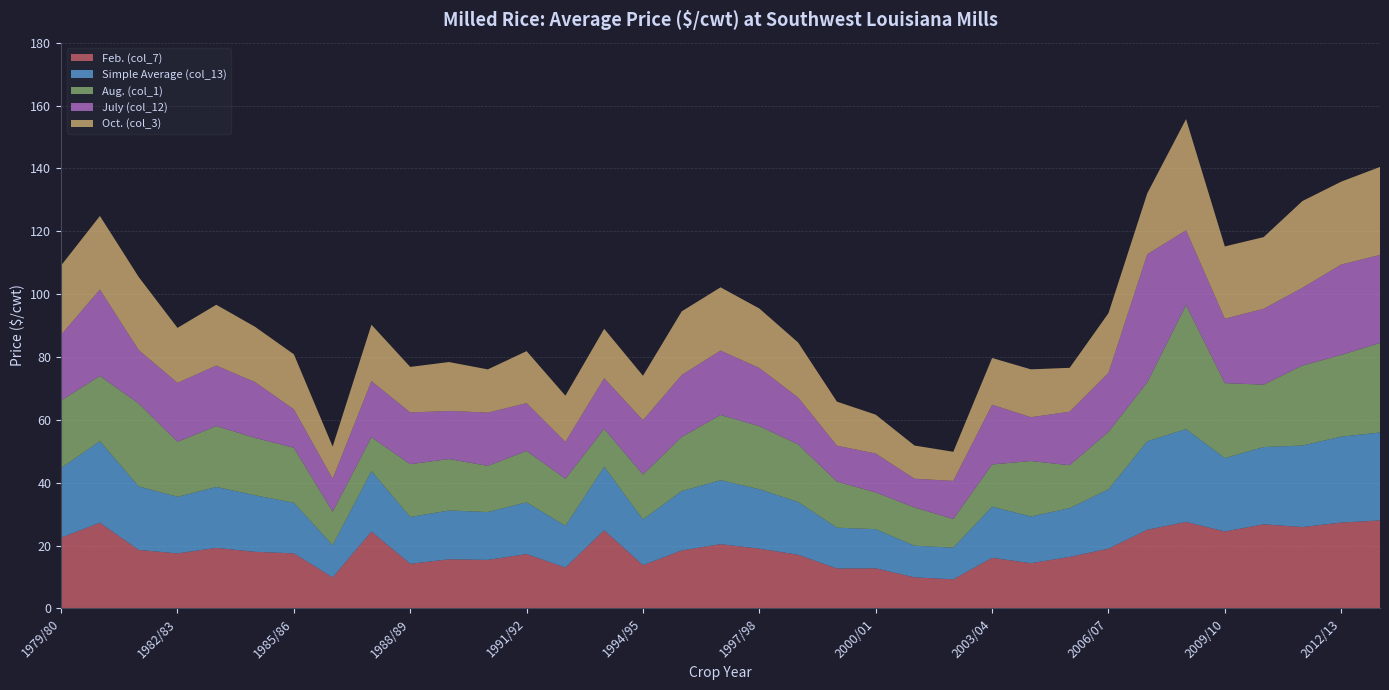

Reading right to left, what are all the values shown in this chart?

Feb. (col_7): 28.0	27.3	25.9	26.8	24.5	27.5	25.0	19.0	16.4	14.4	16.1	9.2	9.9	12.8	12.7	17.1	19.0	20.4	18.4	13.8	24.9	13.0	17.3	15.4	15.6	14.2	24.4	9.9	17.5	18.0	19.2	17.5	18.6	27.2	22.5
Simple Average (col_13): 28.0	27.3	25.9	24.6	23.4	29.6	28.1	18.9	15.5	14.9	16.3	10.1	10.1	12.4	13.0	16.8	18.9	20.3	18.9	14.5	20.2	13.3	16.4	15.2	15.5	14.9	19.2	10.2	16.1	18.0	19.4	18.0	20.2	26.0	22.2
Aug. (col_1): 28.5	26.0	25.4	19.9	23.9	39.4	18.8	18.3	13.6	17.6	13.4	9.1	12.2	11.7	14.7	18.4	20.1	20.8	17.2	14.3	12.1	14.9	16.4	14.7	16.4	16.8	10.8	10.6	17.5	18.2	19.4	17.5	26.4	20.8	21.5
July (col_12): 28.0	28.8	24.8	24.1	20.5	23.8	40.8	18.8	17.1	13.9	19.0	12.1	9.1	12.4	11.4	14.9	18.5	20.5	19.7	17.3	16.1	11.8	15.2	16.9	15.3	16.4	17.9	10.5	12.2	17.8	19.2	18.8	17.0	27.5	20.9
Oct. (col_3): 28.0	26.4	27.6	22.8	23.0	35.4	19.4	19.0	13.9	15.2	14.9	9.2	10.6	12.4	14.0	17.5	18.9	20.1	20.2	14.2	15.7	14.7	16.6	13.8	15.6	14.5	17.9	10.2	17.5	17.6	19.4	17.5	23.2	23.4	22.1